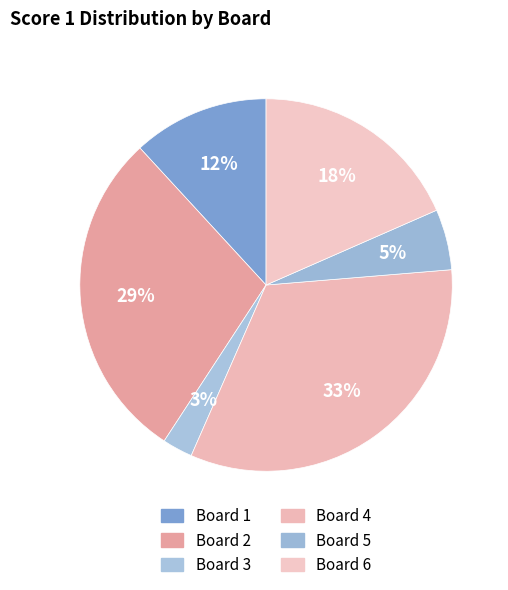

To the nearest percent, what portion does Board 2 represent?

29%